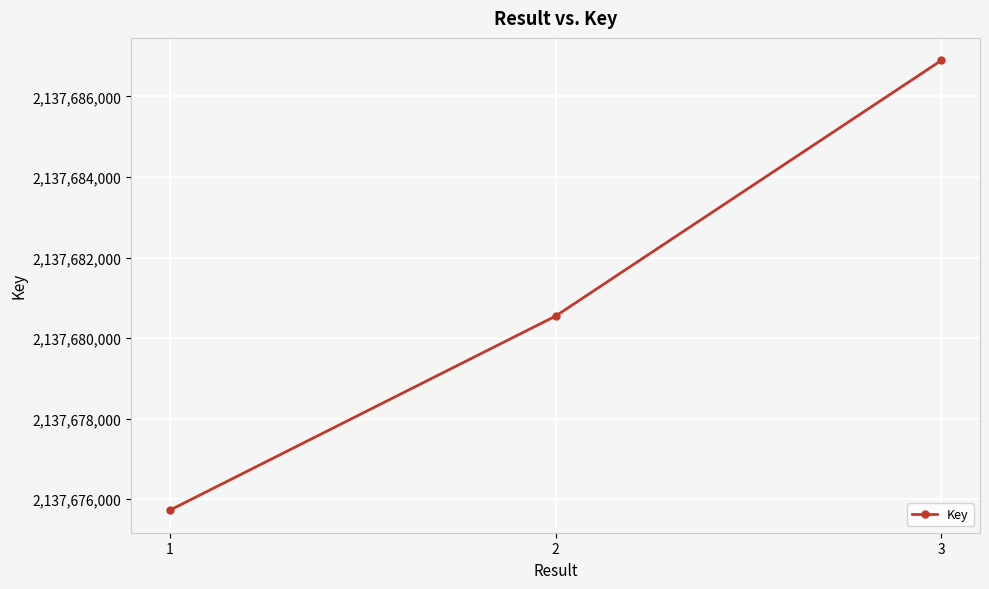

How many data points are less than 2137680546?

1